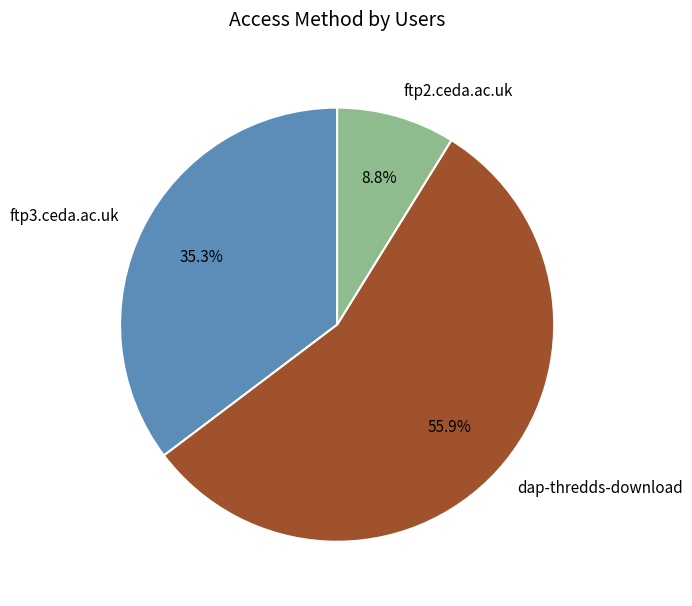

To the nearest percent, what is the difference between the ftp3.ceda.ac.uk and dap-thredds-download slice percentages?

21%